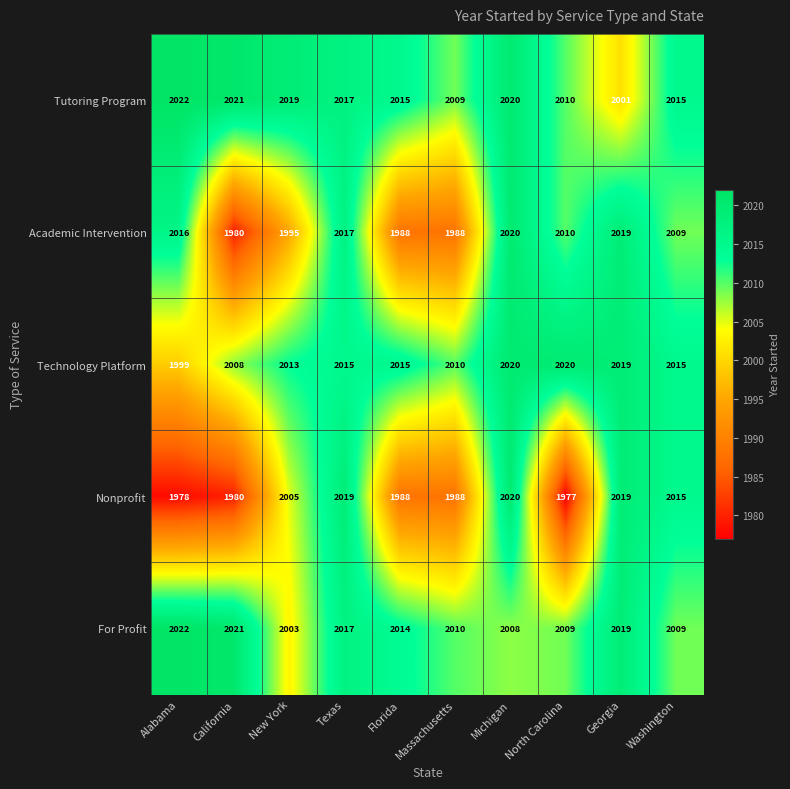

What is the spread (max minus min) of values at New York?

24